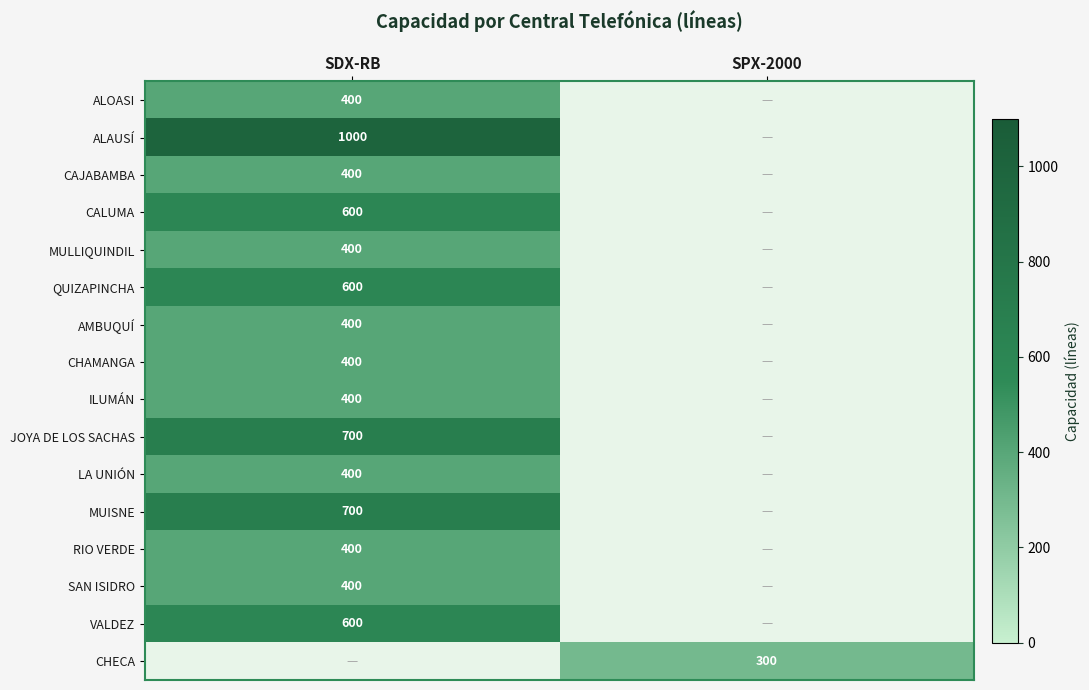

The CHAMANGA series shows 527 at SDX-RB. True or false?

False